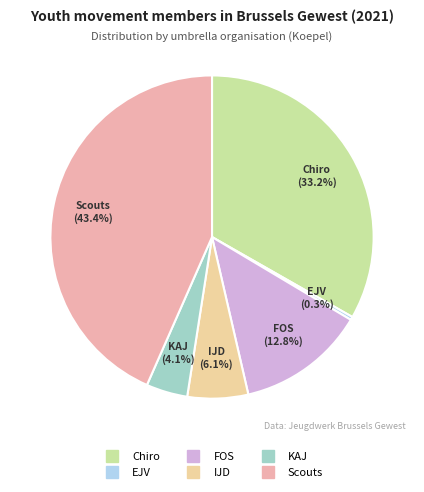

Is it true that Chiro is 25% of the pie?

False